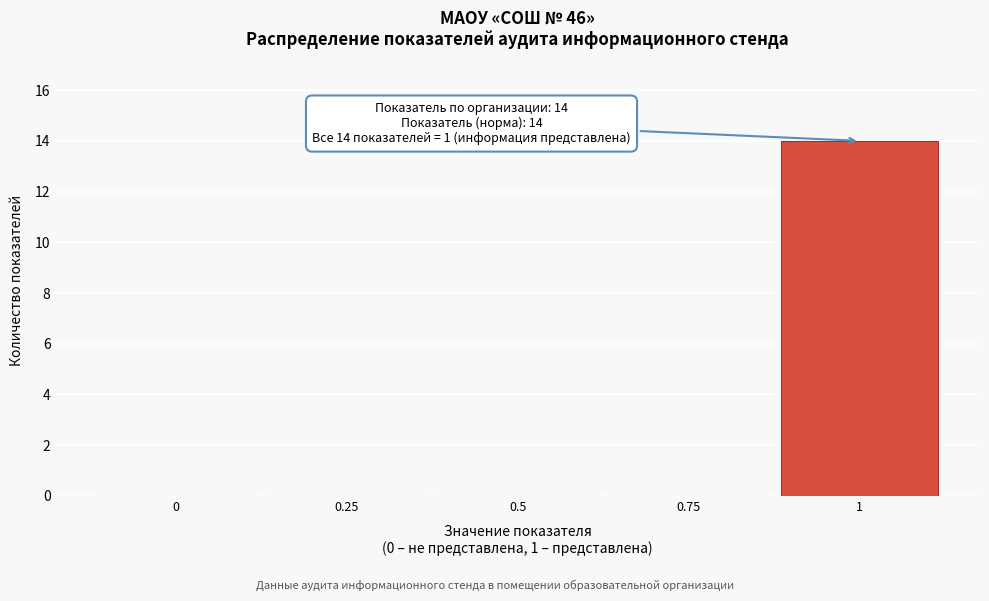

Which range on the x-axis has the tallest bar?

0.875 to 1.125